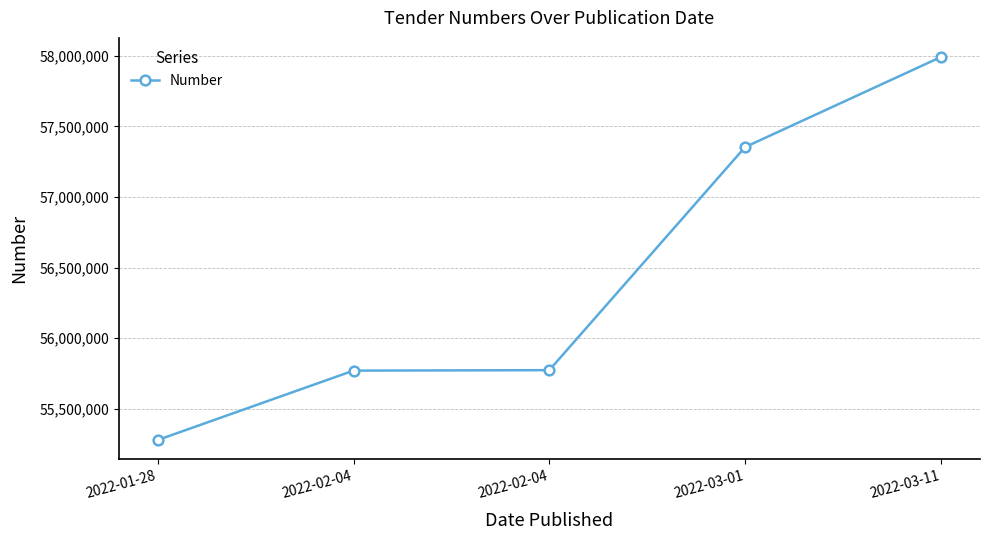

How many series are shown in this chart?

1